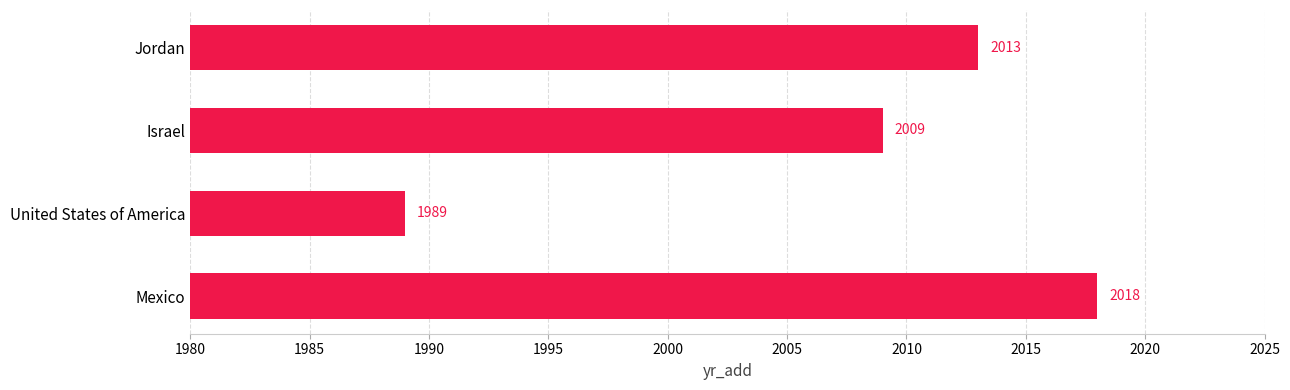

Rank the categories by value from highest to lowest.

Mexico, Jordan, Israel, United States of America